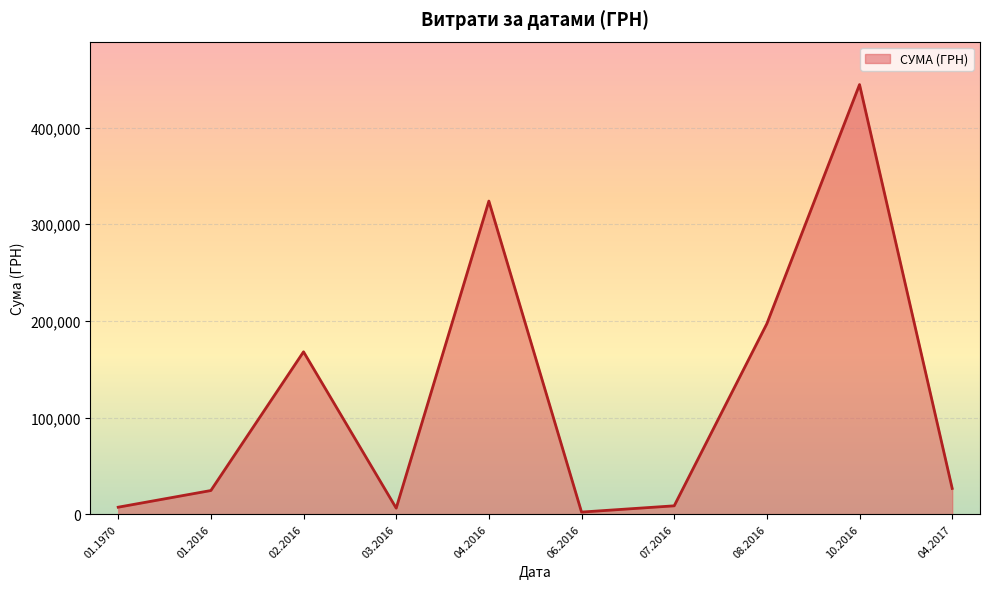

What is the change in value from 01.2016 to 08.2016?

+172614.0